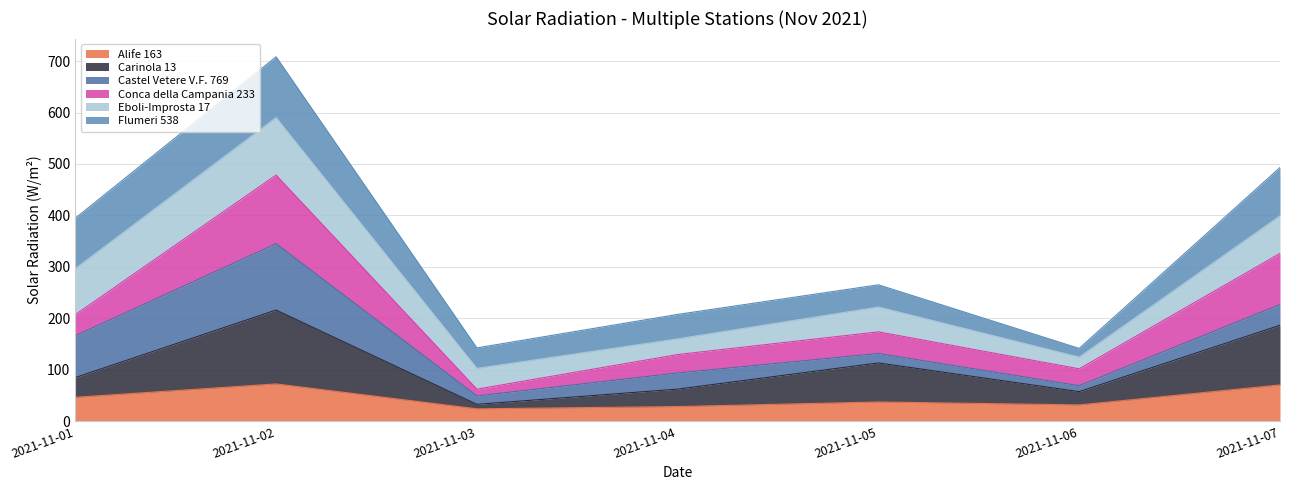

What are all the series names shown in the legend?

Alife 163, Carinola 13, Castel Vetere V.F. 769, Conca della Campania 233, Eboli-Improsta 17, Flumeri 538